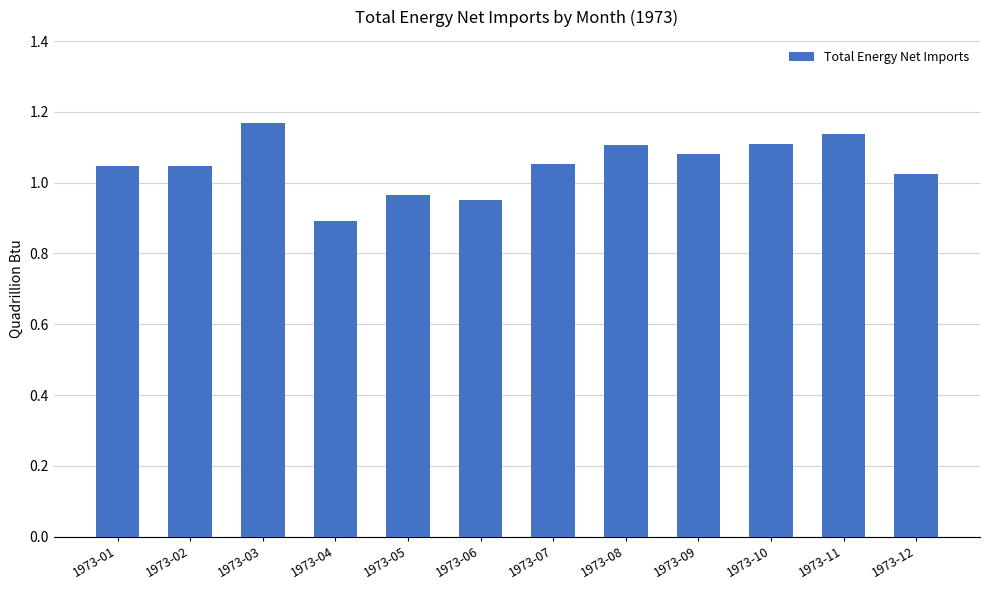

Which label corresponds to the largest value in the chart?

1973-03